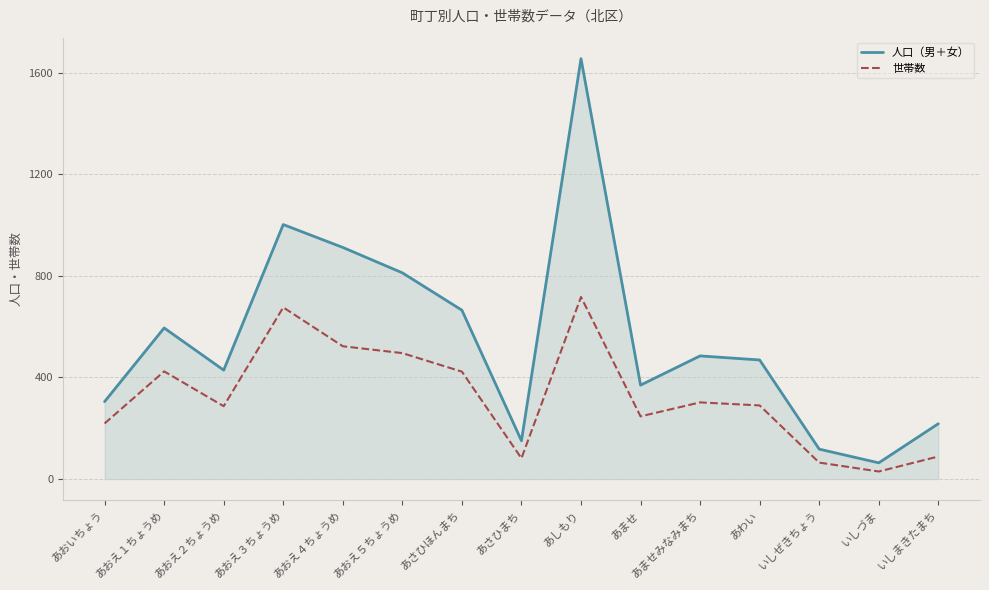

The 世帯数 series shows 82 at あさひまち. True or false?

True